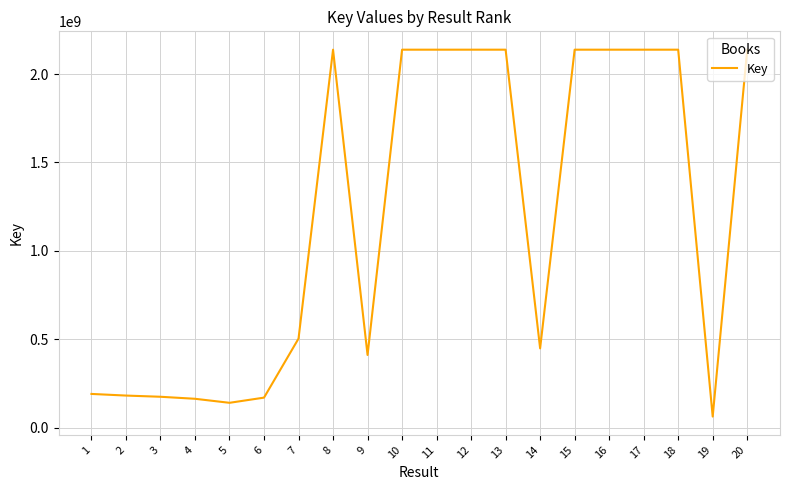

What is the sum of the values at 18 and 1?

2327684610